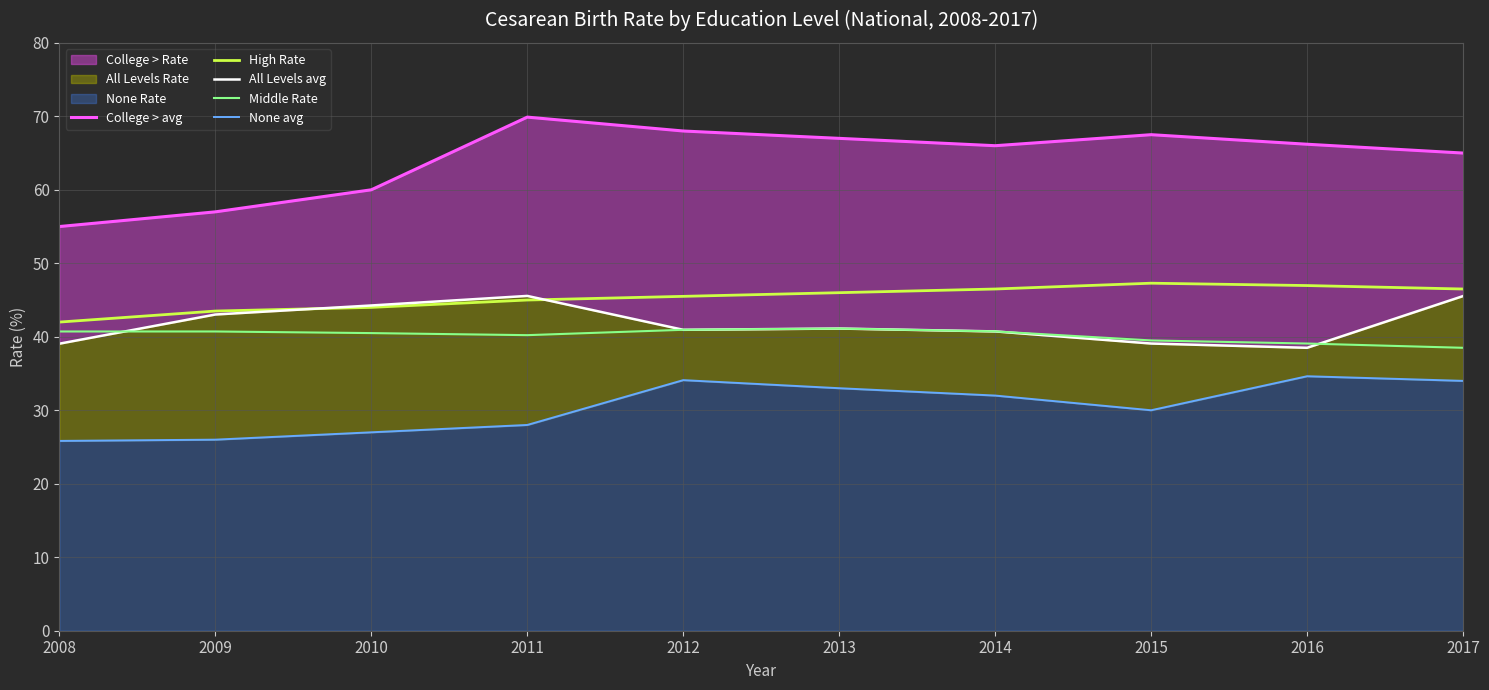

List the series in order of their peak value, lowest first.

None avg, Middle Rate, All Levels avg, High Rate, College > avg